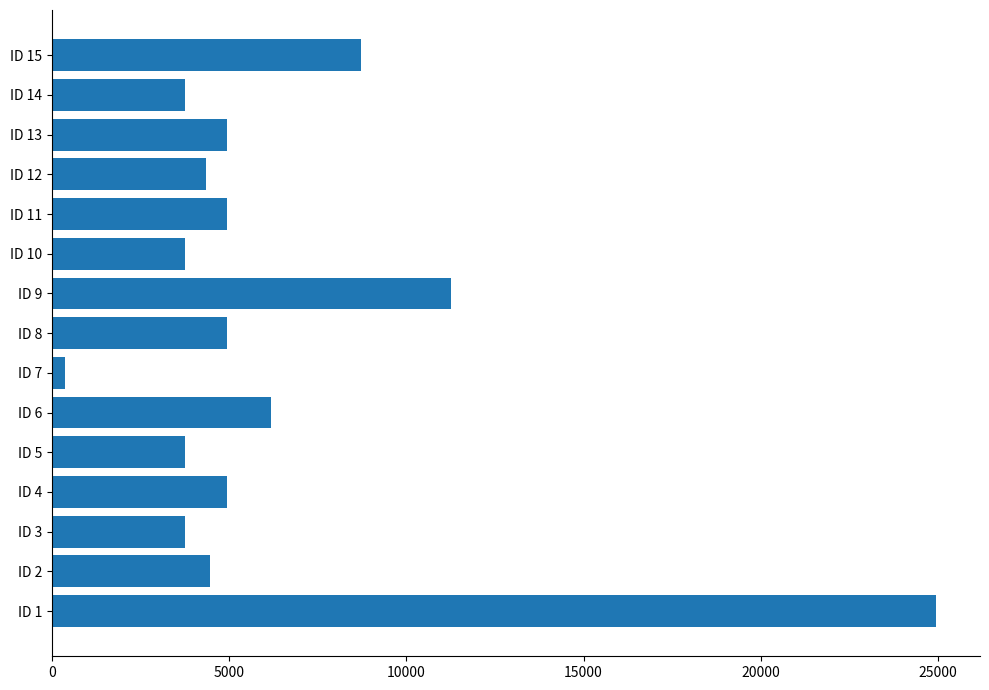

Is it true that the value at ID 9 is 11261.9?

True